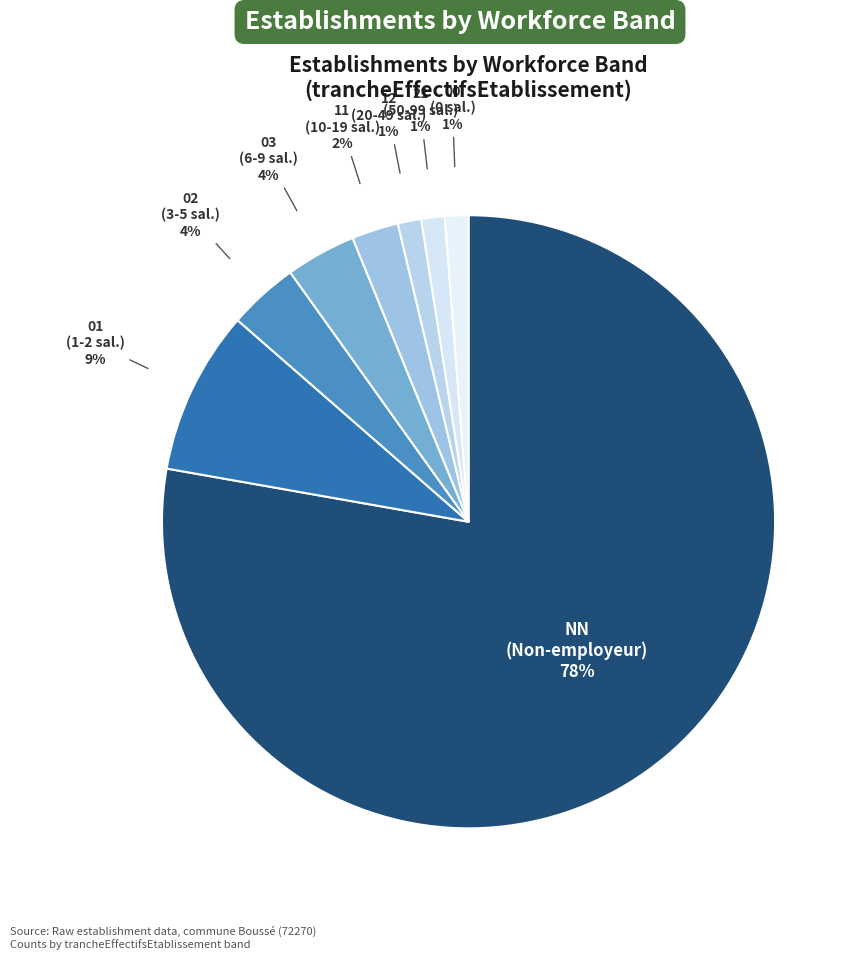

How many segments does this pie chart have?

8